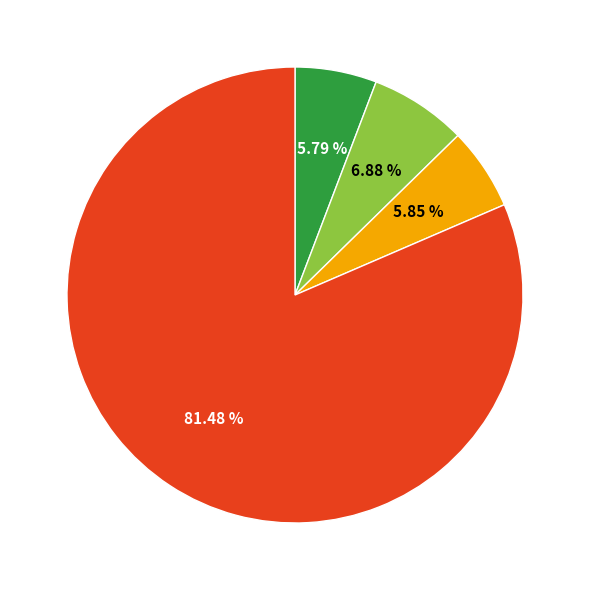

Is there any slice that represents more than half of the pie?

Yes